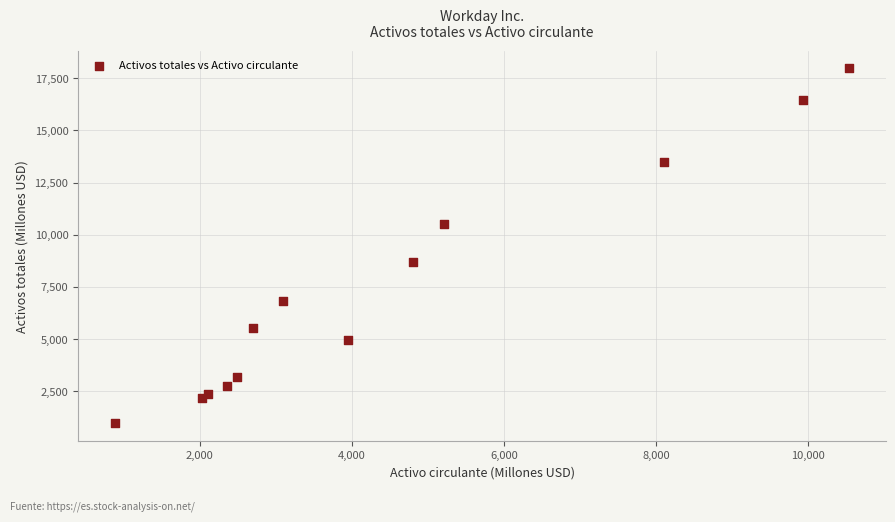

What Y value in the scatter plot is closest to 9468?

8718